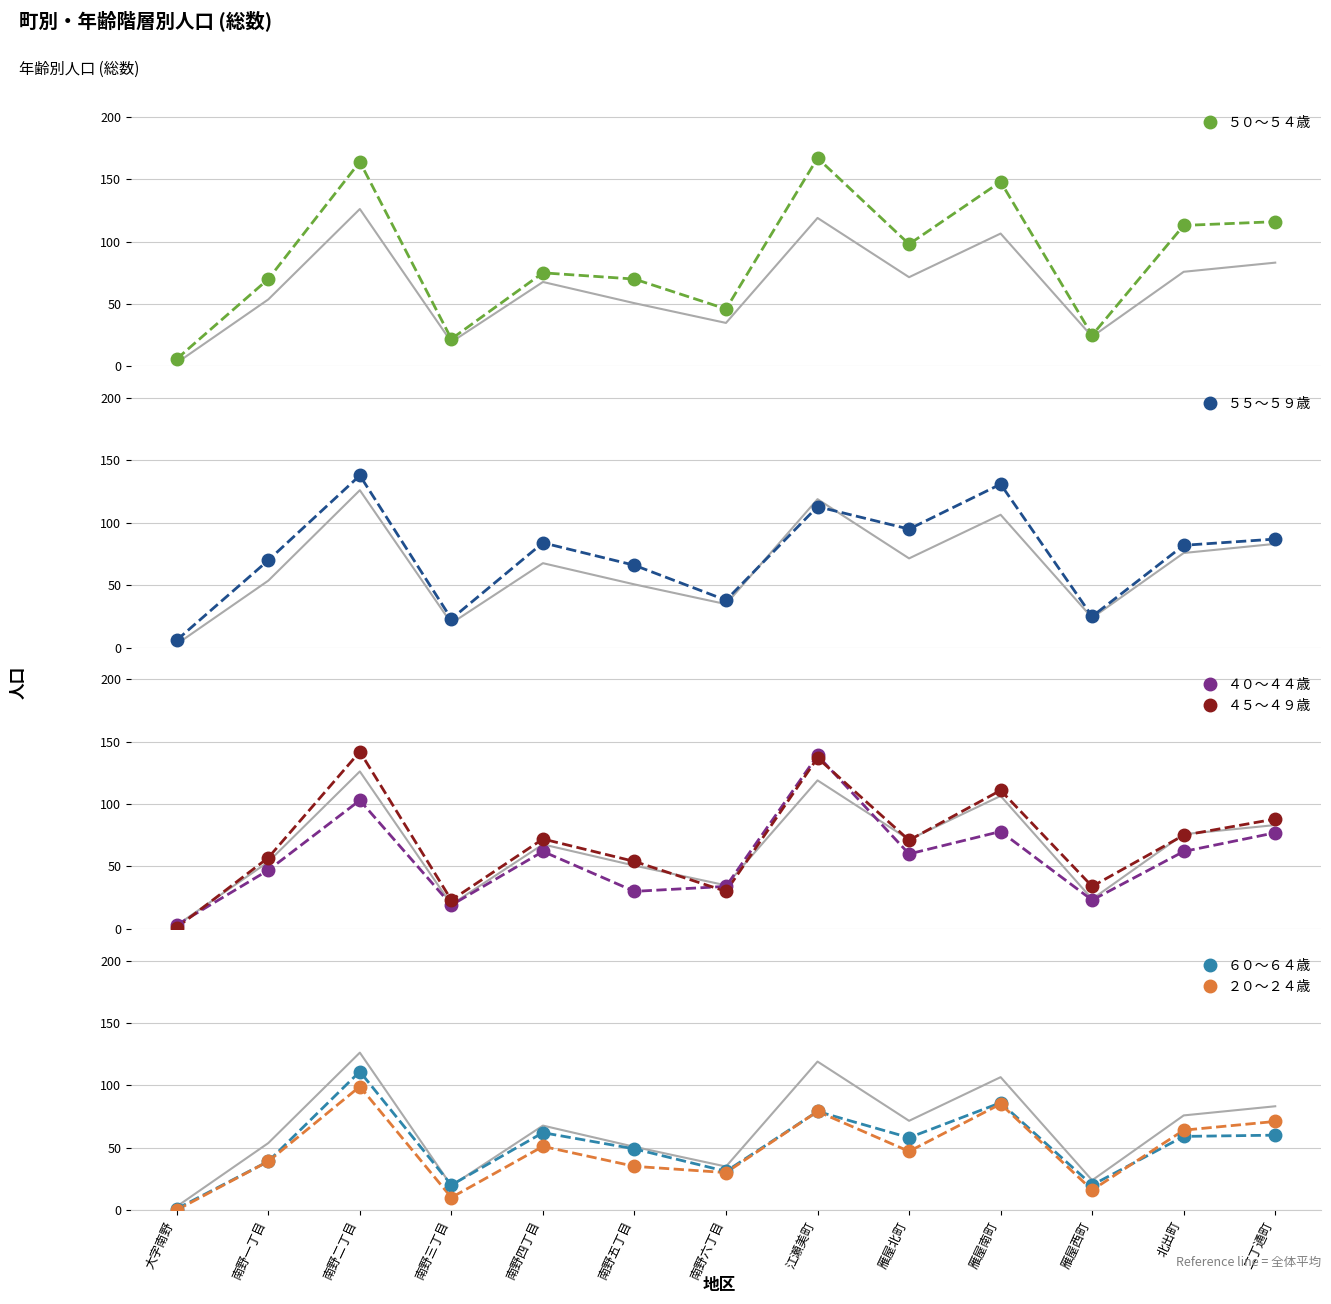

In ４０～４４歳, how many points are lower than both neighbors (excluding endpoints)?

4